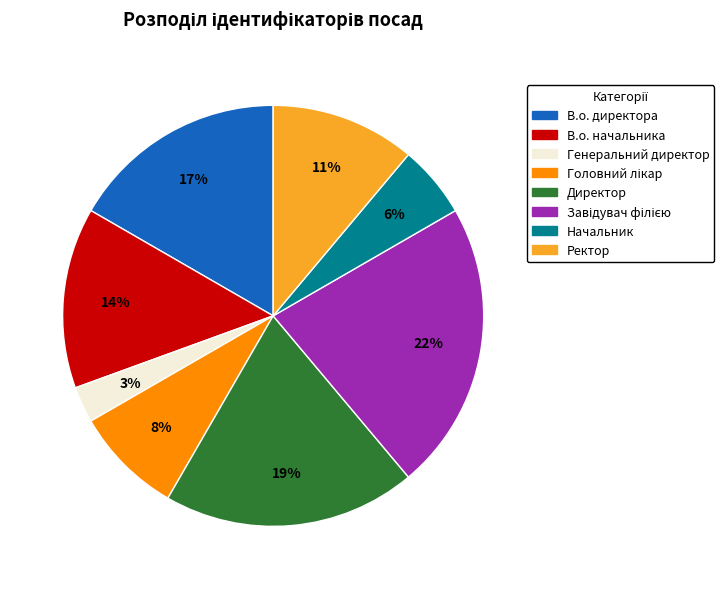

Is there a majority slice in this chart?

No